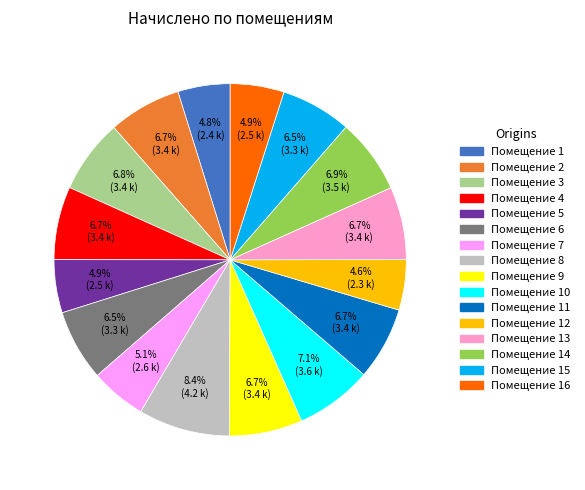

To the nearest percent, what is the average slice percentage?

6%